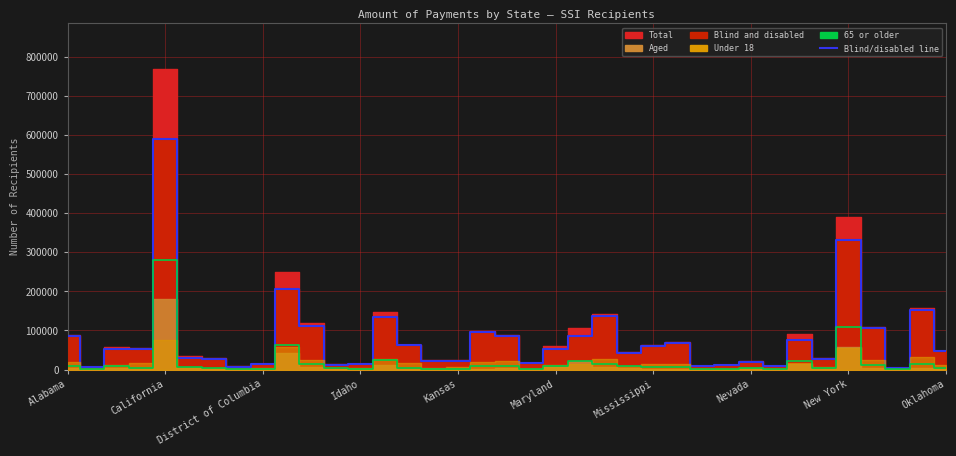

How many interior local valleys does the 65 or older series have?

10